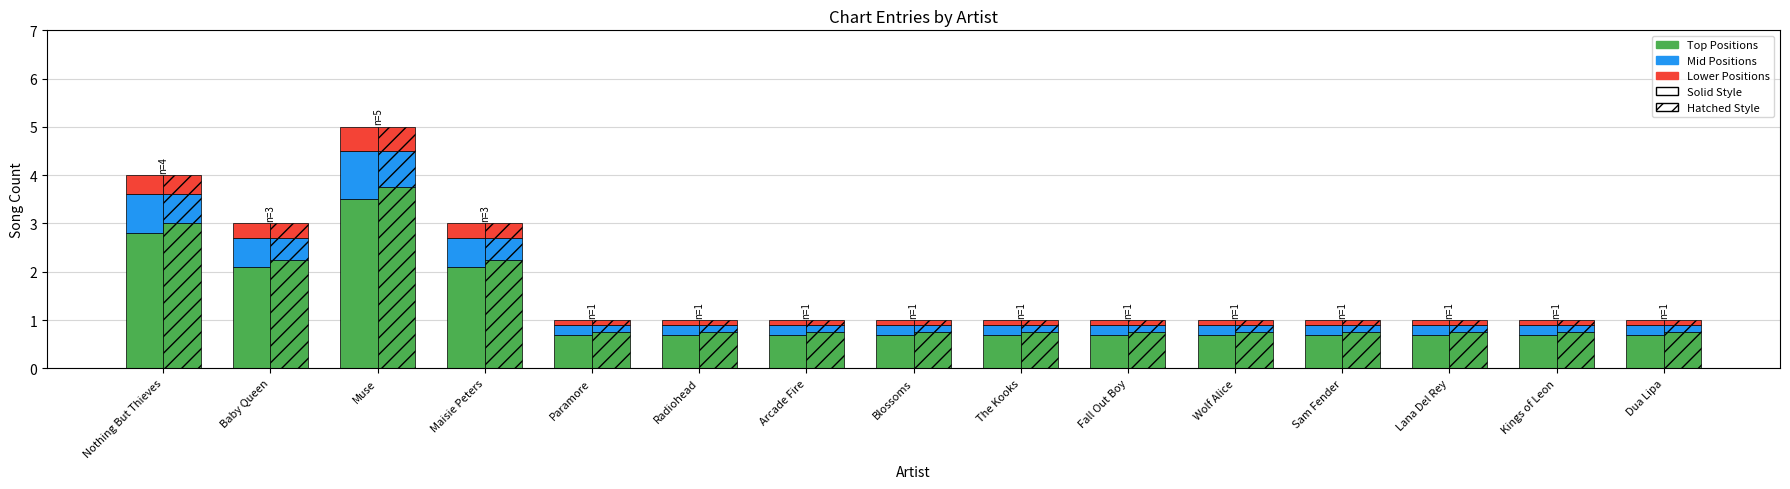

Reading left to right, what are all the values shown in this chart?

Top Positions (Solid): 2.8	2.1	3.5	2.1	0.7	0.7	0.7	0.7	0.7	0.7	0.7	0.7	0.7	0.7	0.7
Mid Positions: 0.8	0.6	1.0	0.6	0.2	0.2	0.2	0.2	0.2	0.2	0.2	0.2	0.2	0.2	0.2
Lower Positions: 0.4	0.3	0.5	0.3	0.1	0.1	0.1	0.1	0.1	0.1	0.1	0.1	0.1	0.1	0.1
Top Positions (Hatched): 3.0	2.2	3.8	2.2	0.8	0.8	0.8	0.8	0.8	0.8	0.8	0.8	0.8	0.8	0.8
Mid Positions (Hatched): 0.6	0.5	0.8	0.5	0.1	0.1	0.1	0.1	0.1	0.1	0.1	0.1	0.1	0.1	0.1
Lower Positions (Hatched): 0.4	0.3	0.5	0.3	0.1	0.1	0.1	0.1	0.1	0.1	0.1	0.1	0.1	0.1	0.1